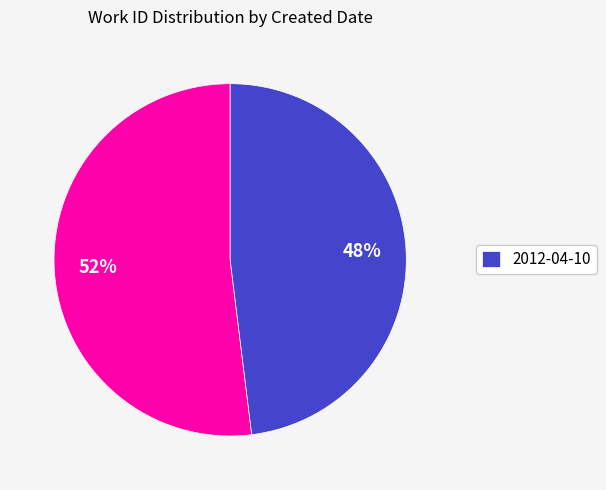

Does any single category account for the majority?

Yes